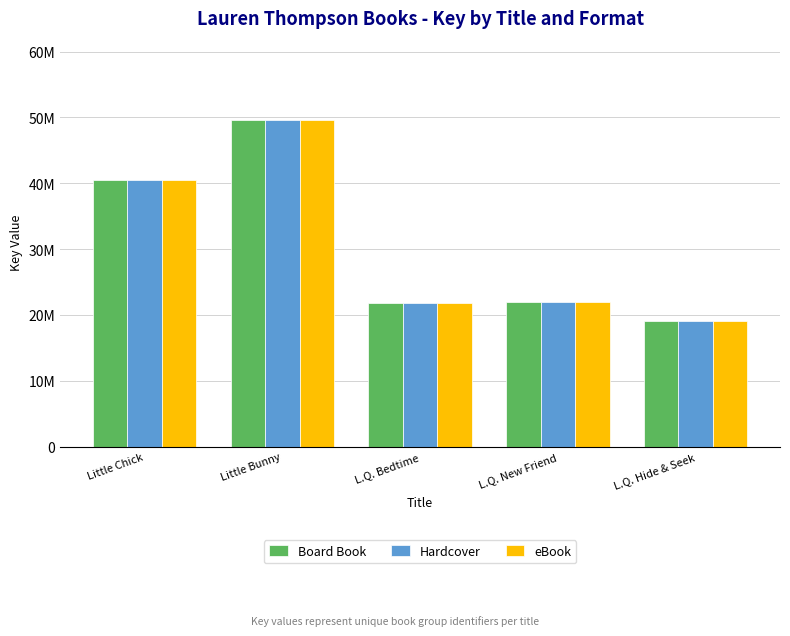

Are the bars grouped side by side (vs. stacked)?

Yes